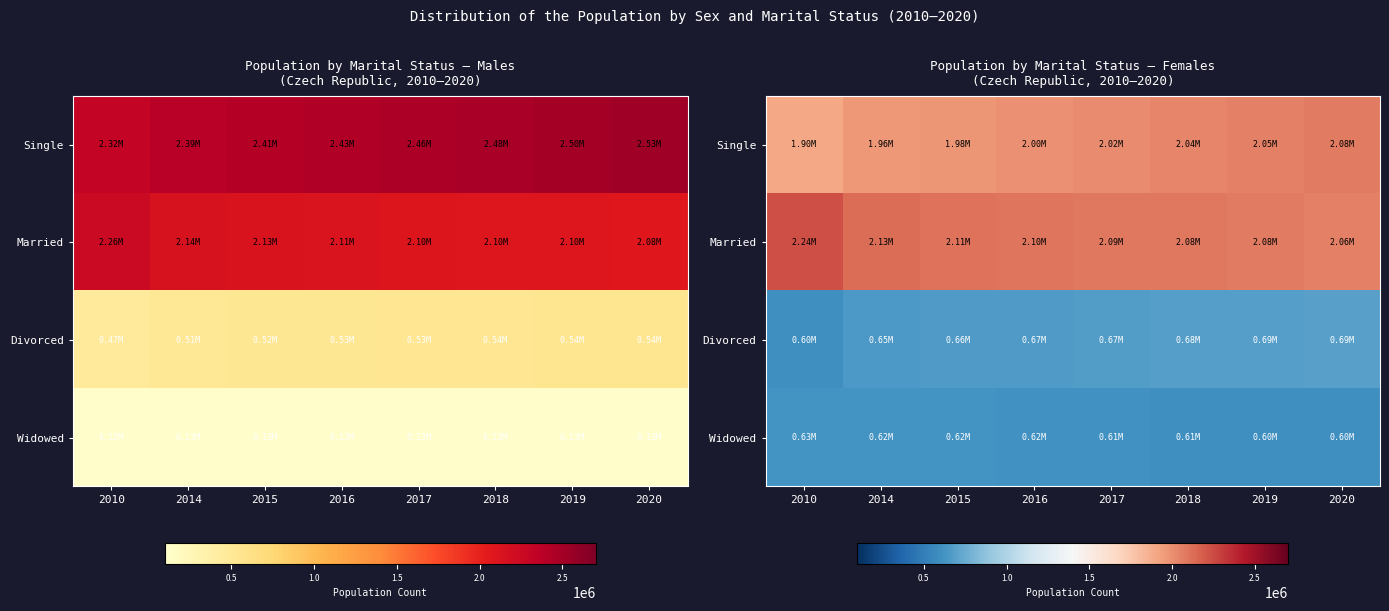

True or false: Divorced has a value of 659342 at 2015.

True